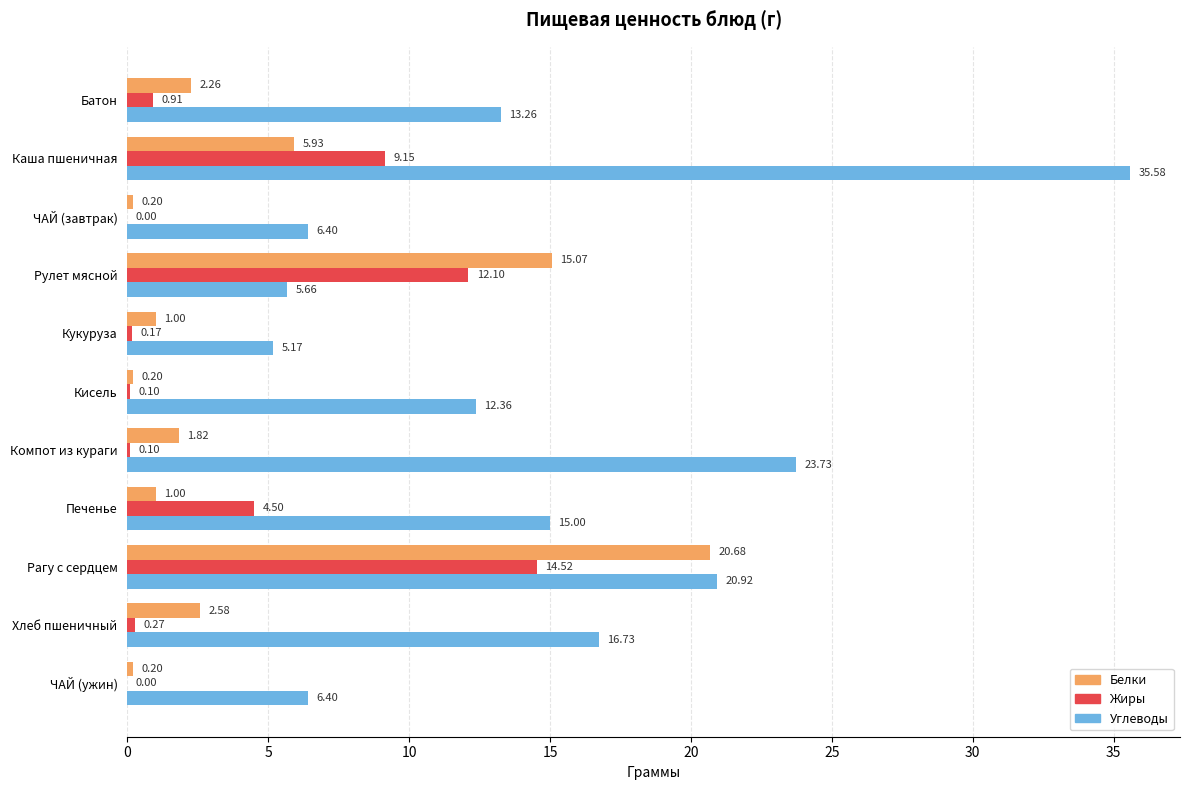

Which category has the highest value in the Белки series?

Рагу с сердцем